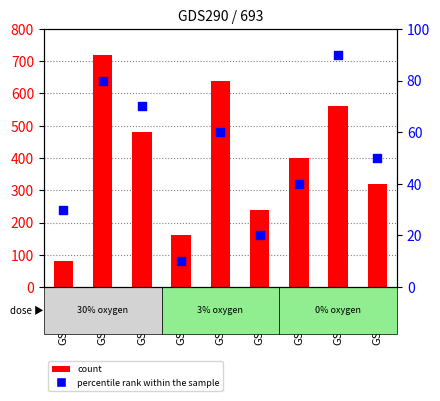

At which category is the sum across all series the highest?

GSM1671